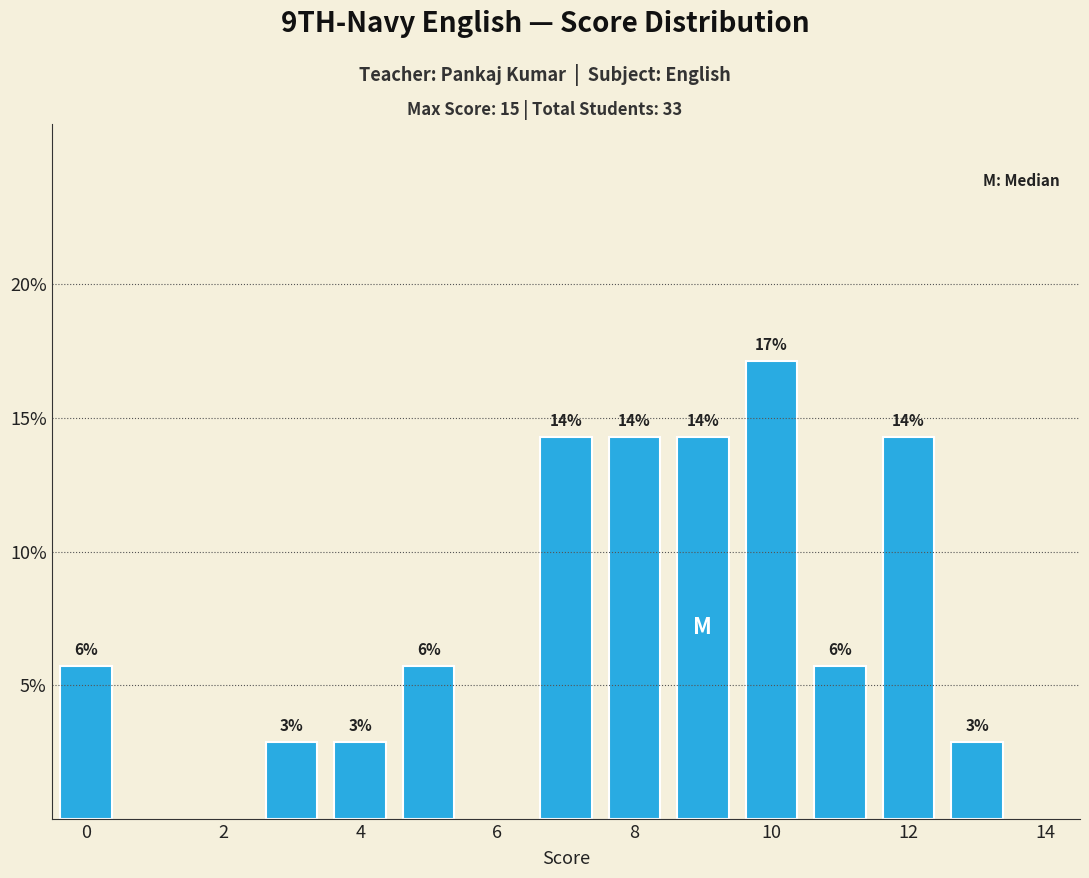

What is the minimum value shown in the chart?

2.9